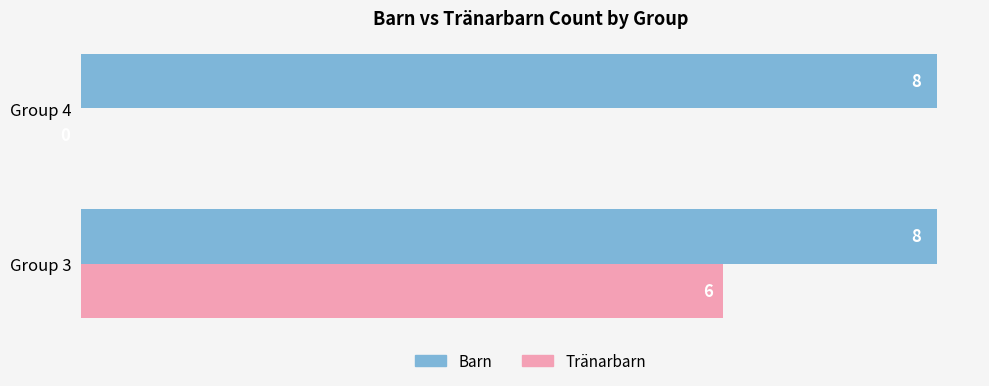

True or false: Tränarbarn has a value of -3 at Group 4.

False